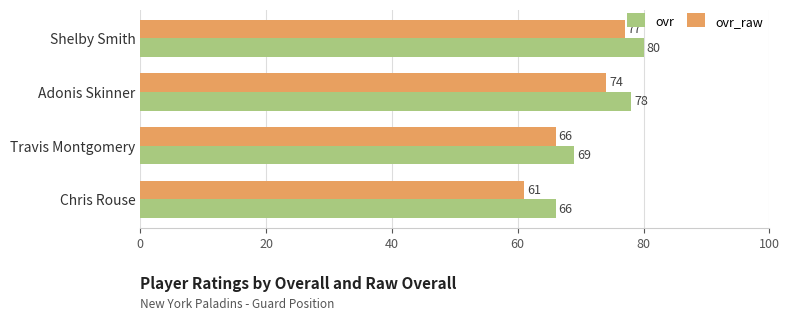

What is the sum of the ovr values at Shelby Smith and Adonis Skinner?

158